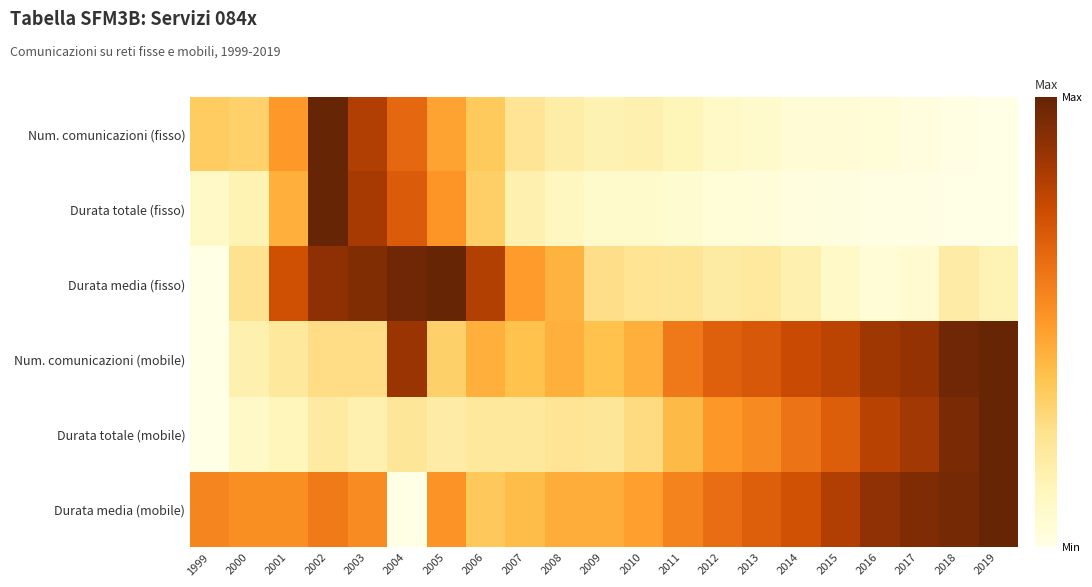

What is the spread (max minus min) of values at 2014?

0.7